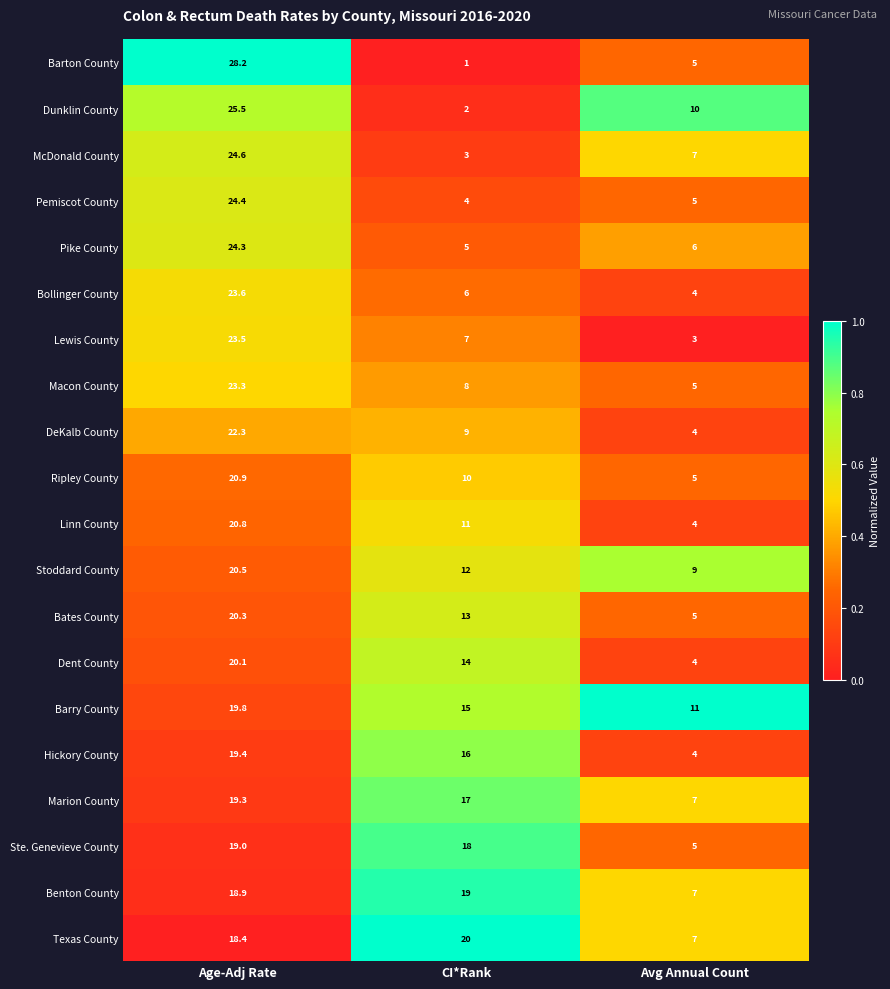

The value of Pemiscot County at CI*Rank is 6.7. True or false?

False